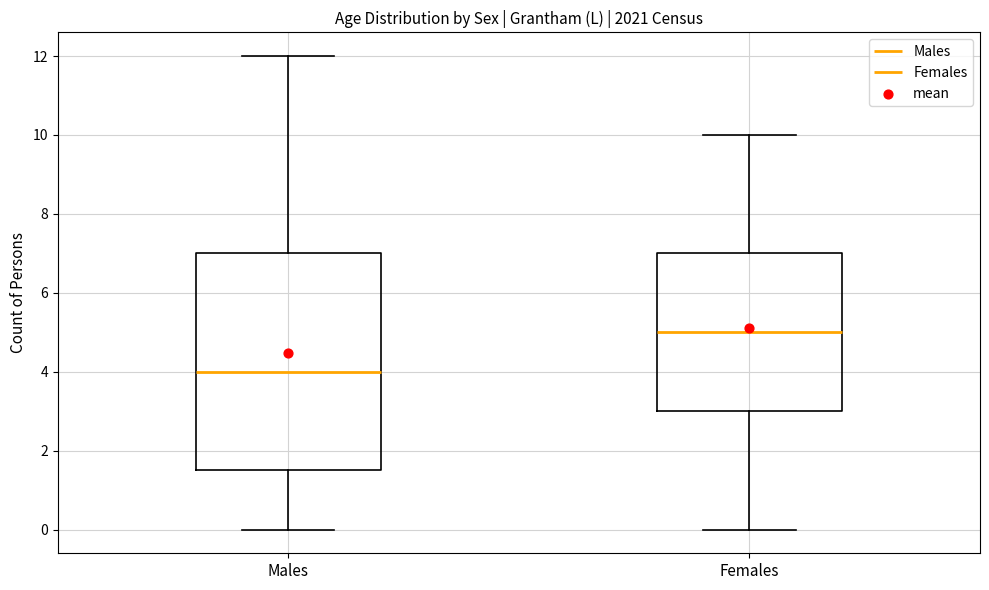

Which box's median line is the lowest?

Males